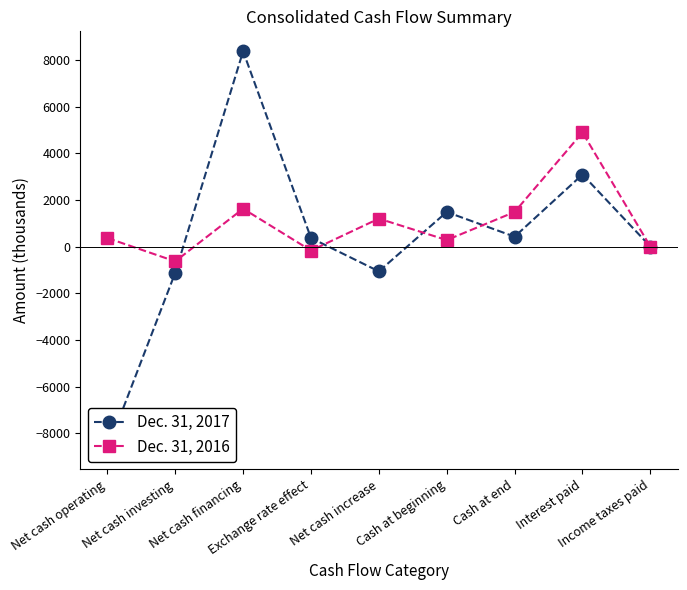

Count the number of categories in the chart.

9